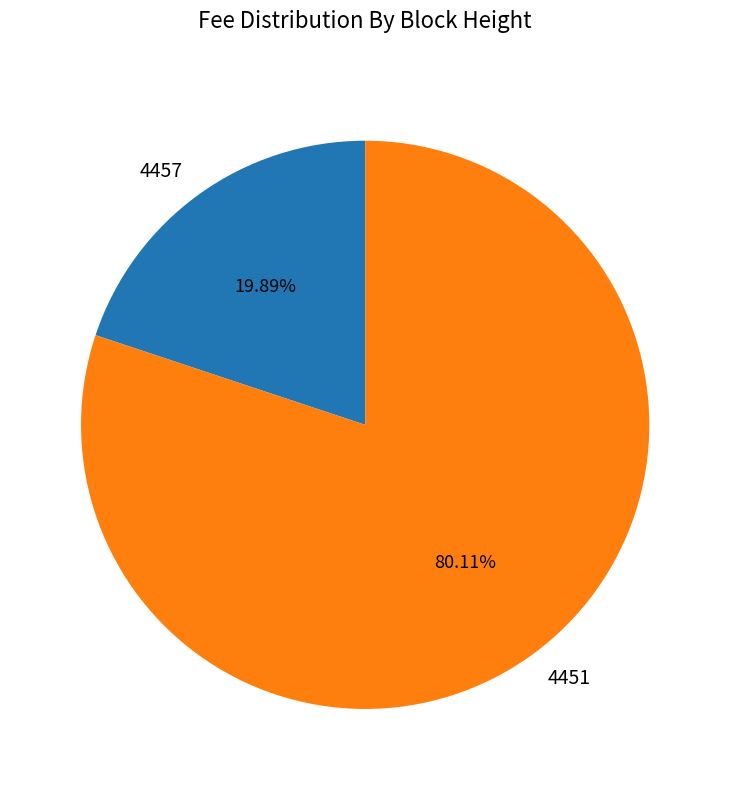

Approximately how many times larger is the value at 4451 compared to 4457?

4.0